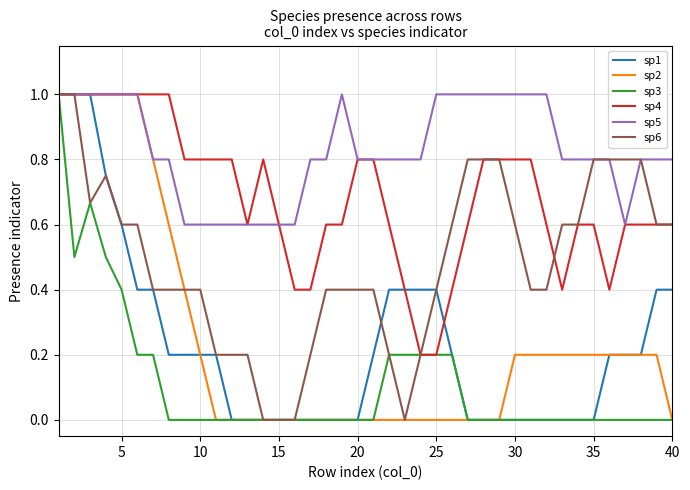

What is the maximum value shown in the chart?

1.0